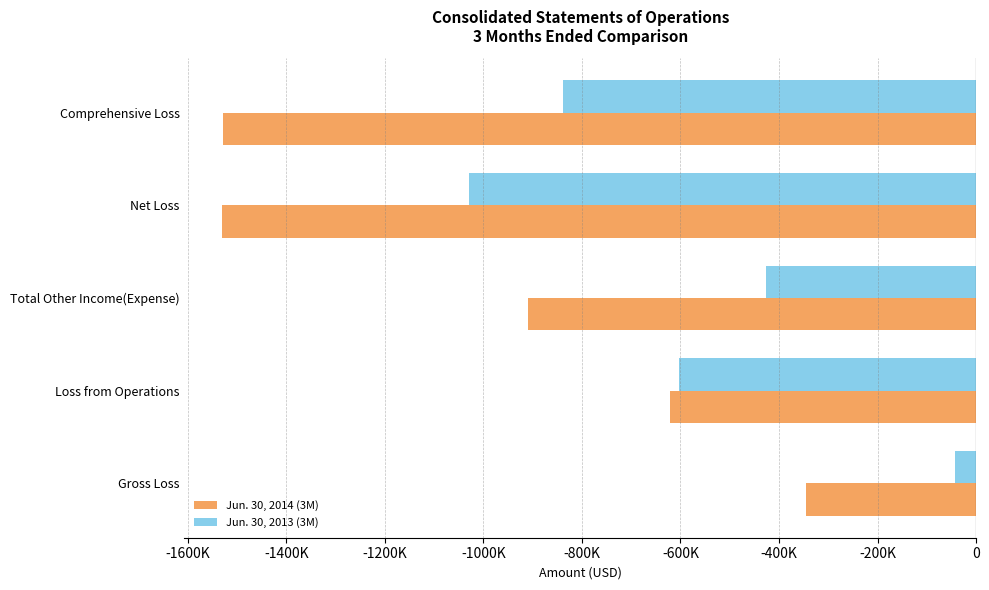

What is the highest value of the Jun. 30, 2013 (3M) series?

-41988